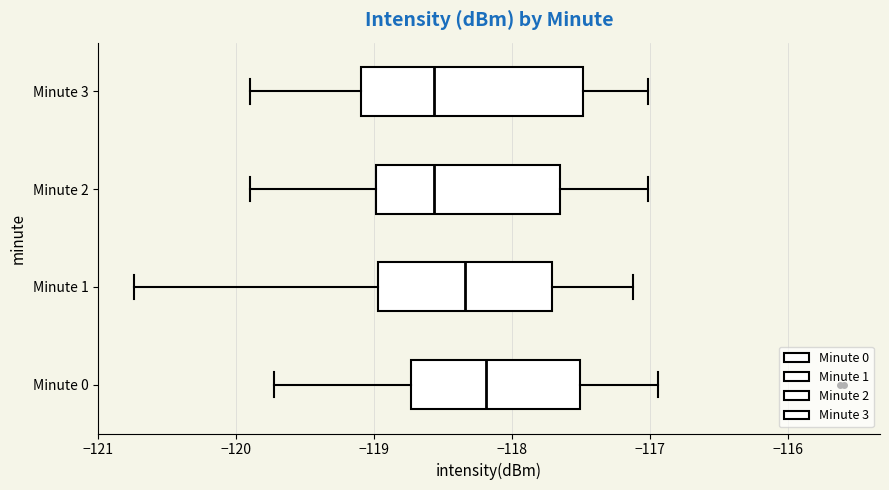

Where is the left edge of the box for Minute 2 on the x-axis? The values are not printed on the chart, so give them approximately, as read against the axis.

-119.0